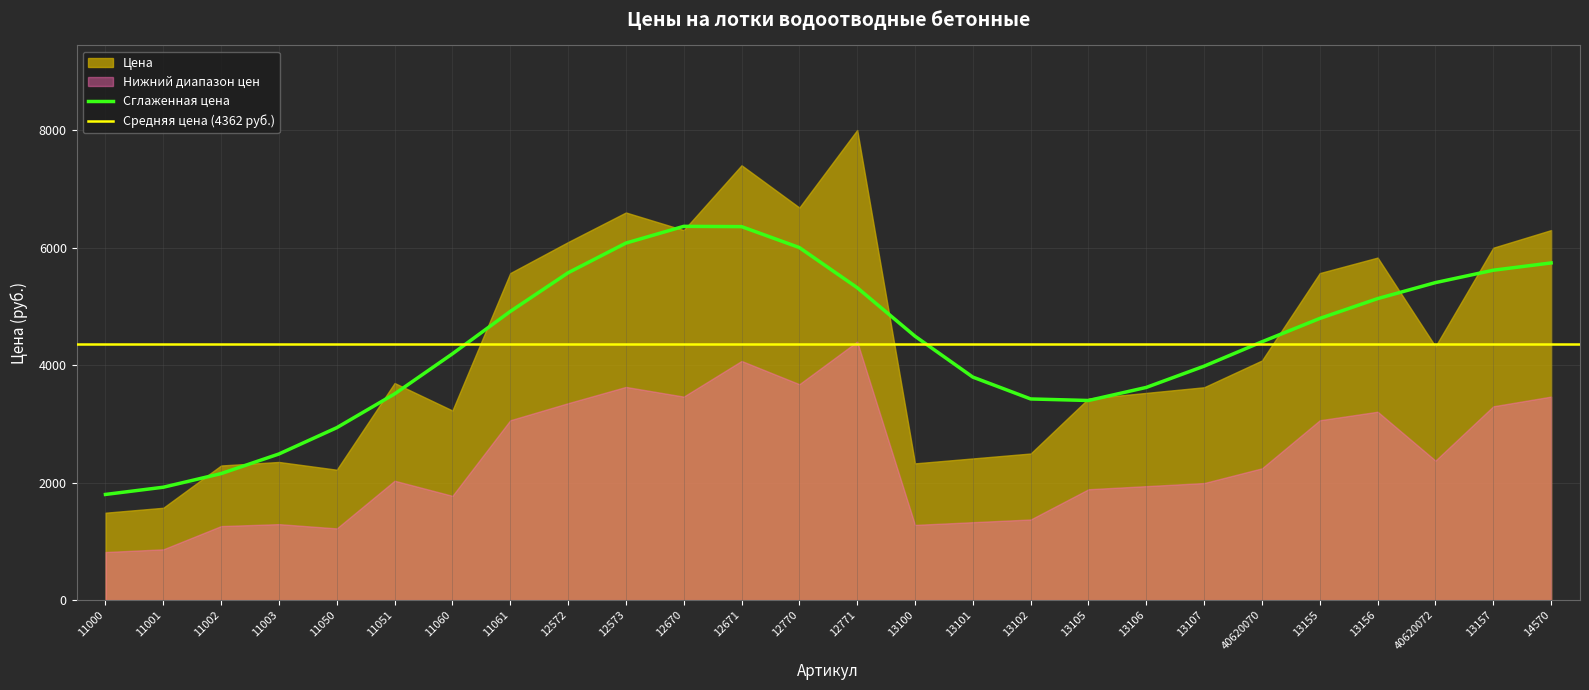

Which has a higher value, 40620072 or 13156?

13156